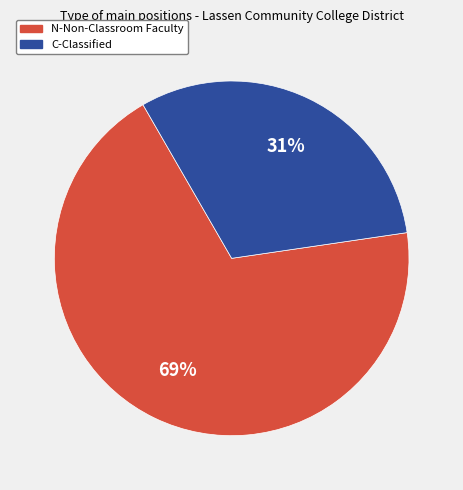

Rank the categories by value from highest to lowest.

N-Non-Classroom Faculty, C-Classified